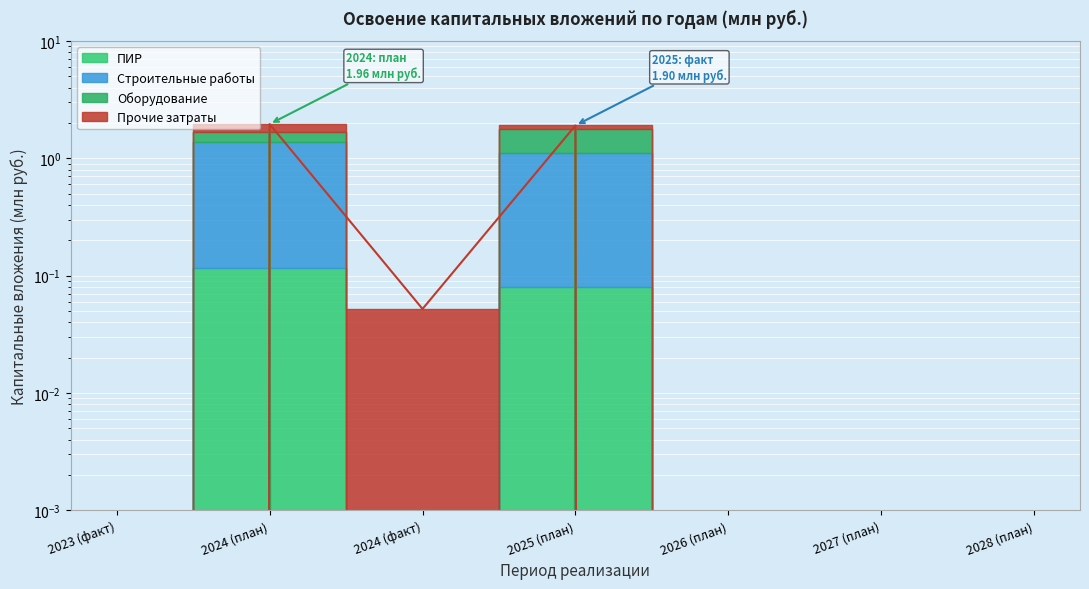

Reading left to right, what are all the values shown in this chart?

ПИР: 0.0	0.1	0.0	0.1	0.0	0.0	0.0
Строительные работы: 0.0	1.4	0.0	1.1	0.0	0.0	0.0